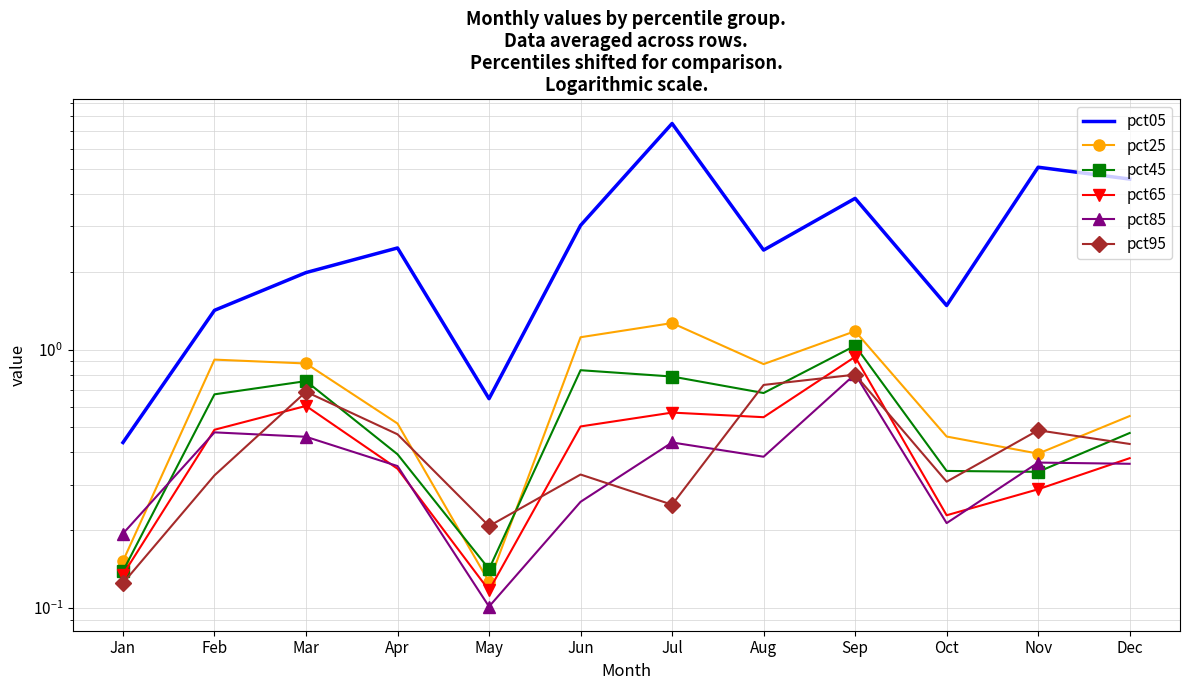

How many lines are shown in the chart?

6